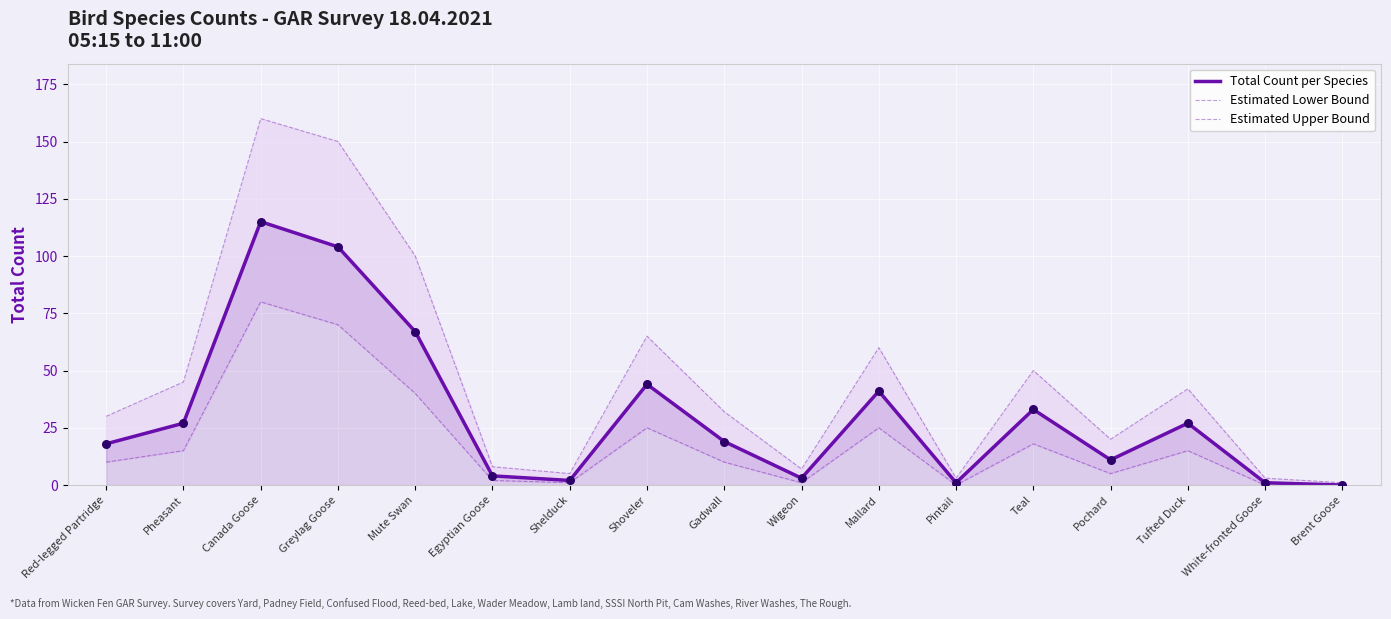

Which series has the widest spread of Y values?

Estimated Upper Bound